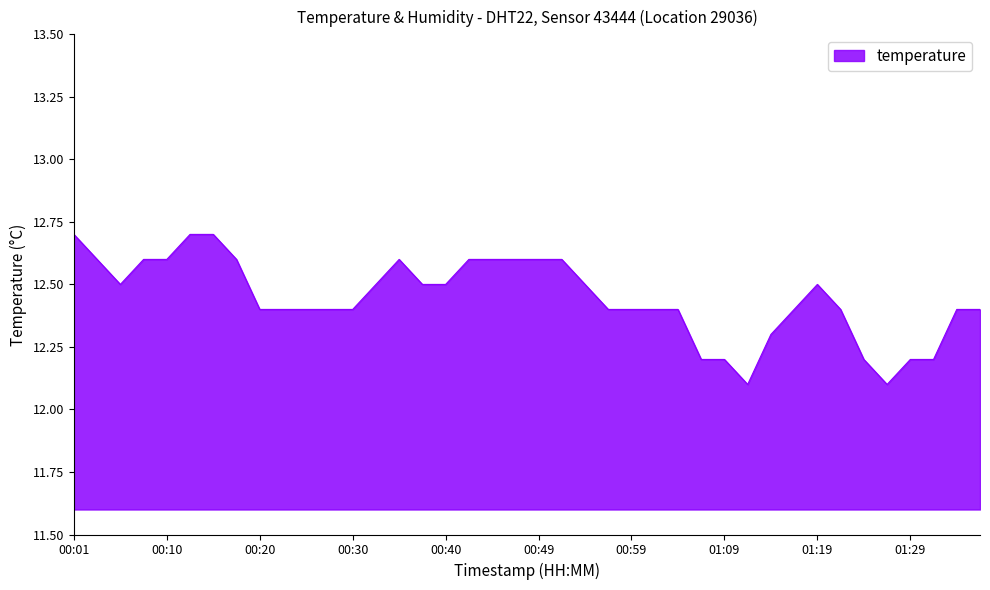

Does the chart display data point markers on the line(s)?

No